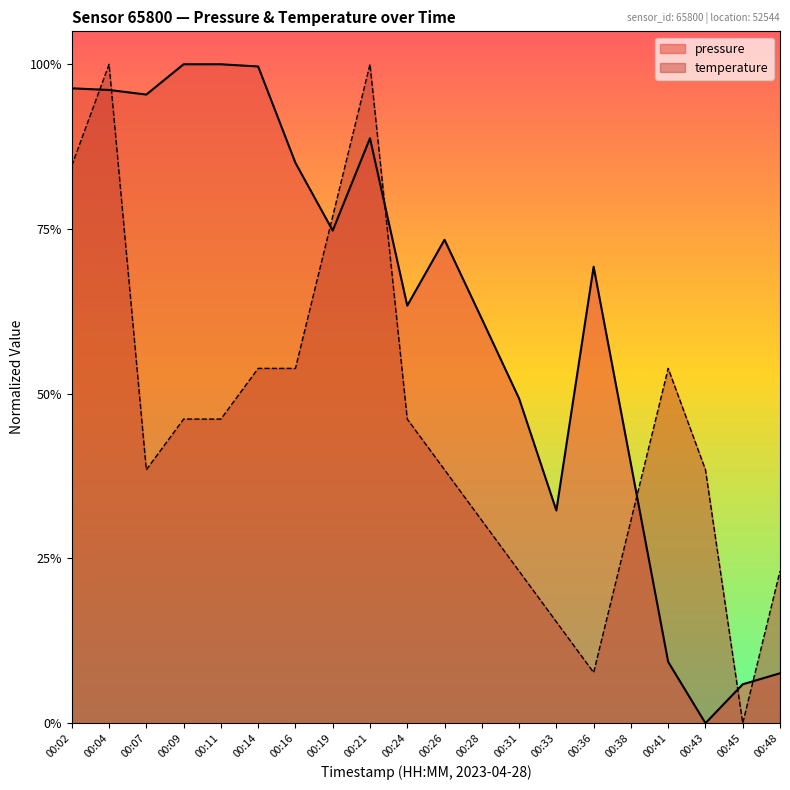

At which category does the chart reach its minimum across all series?

00:43